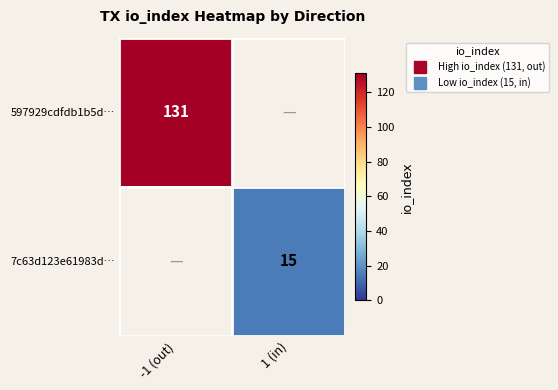

The 597929cdfdb1b5d… series shows 32.2 at -1 (out). True or false?

False